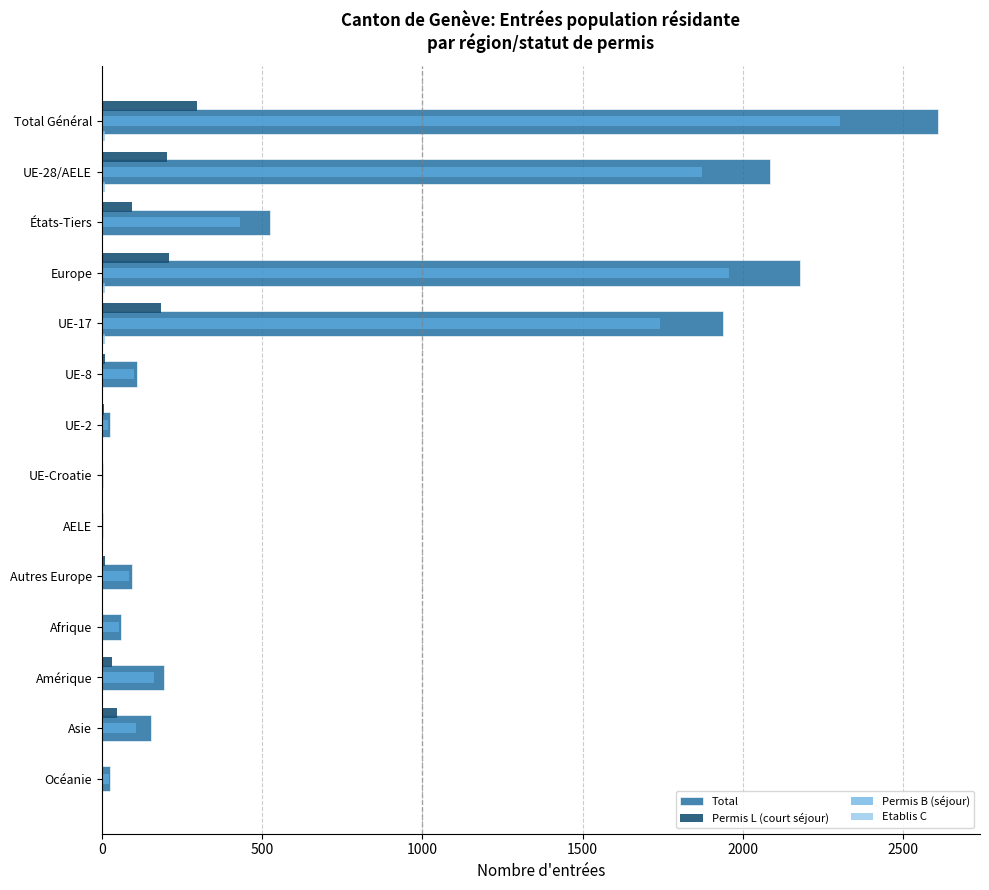

The Total series shows 94 at Autres Europe. True or false?

True